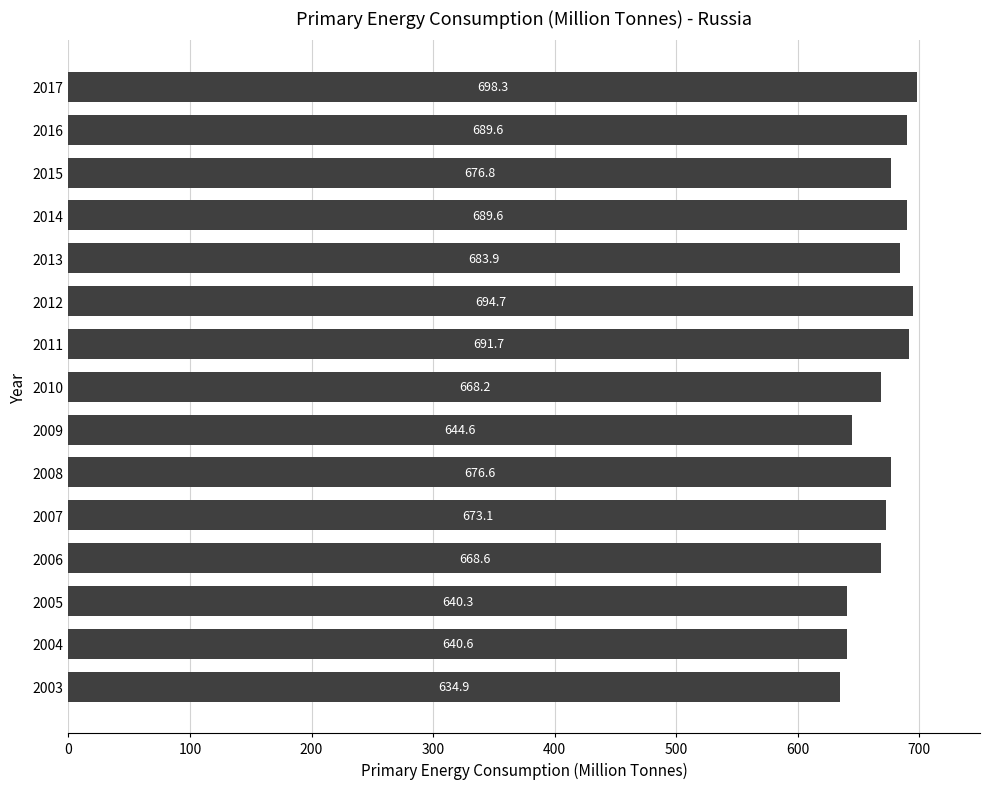

Reading top to bottom, list all the values displayed in this chart.

698.3	689.6	676.8	689.6	683.9	694.7	691.7	668.2	644.6	676.6	673.1	668.6	640.3	640.6	634.9